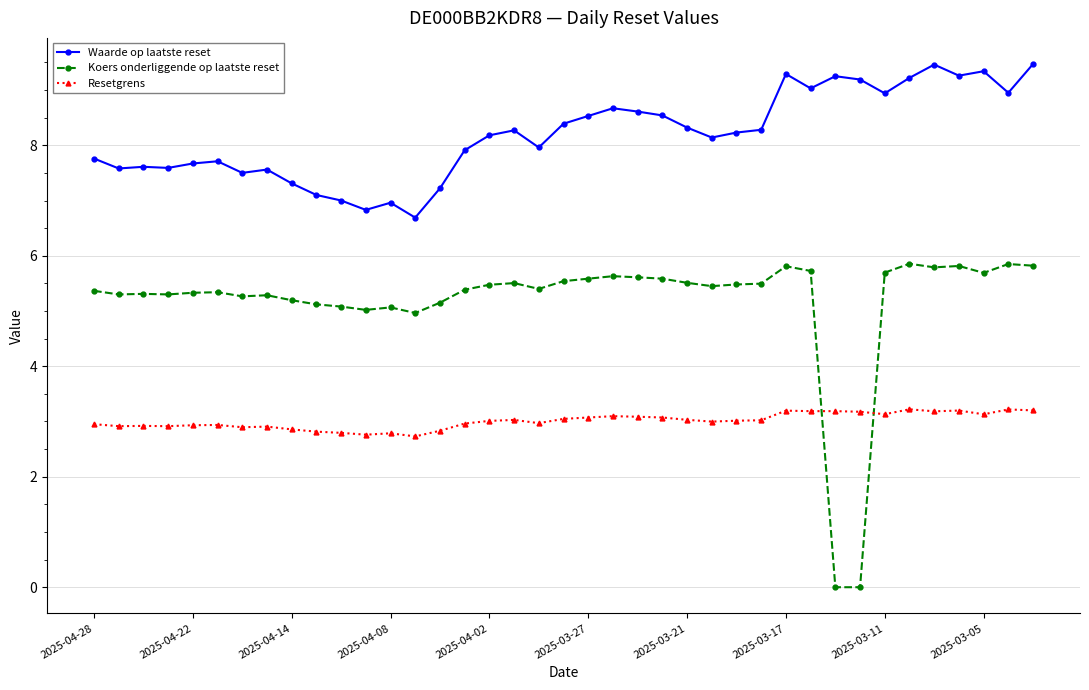

Which series has the widest spread of values?

Koers onderliggende op laatste reset